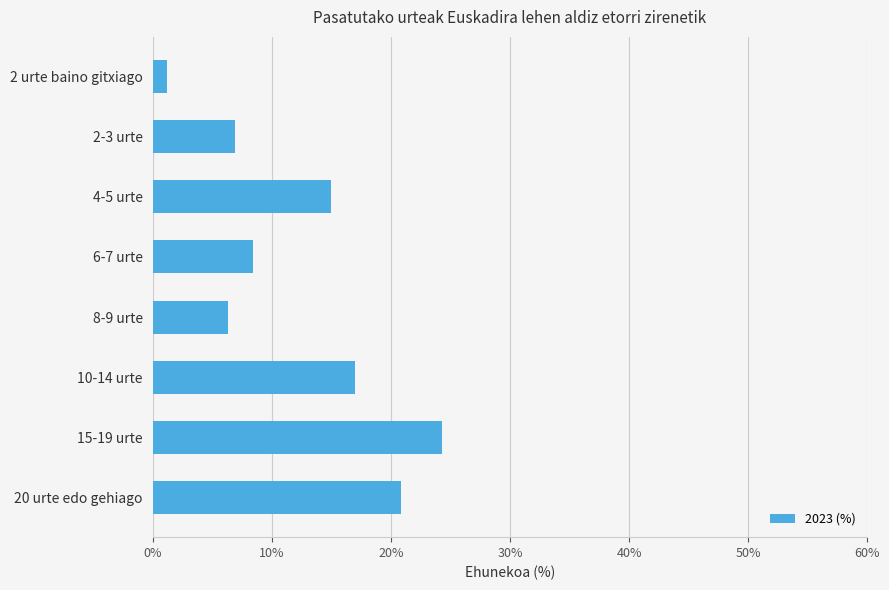

Between 10-14 urte and 15-19 urte, which is larger?

15-19 urte